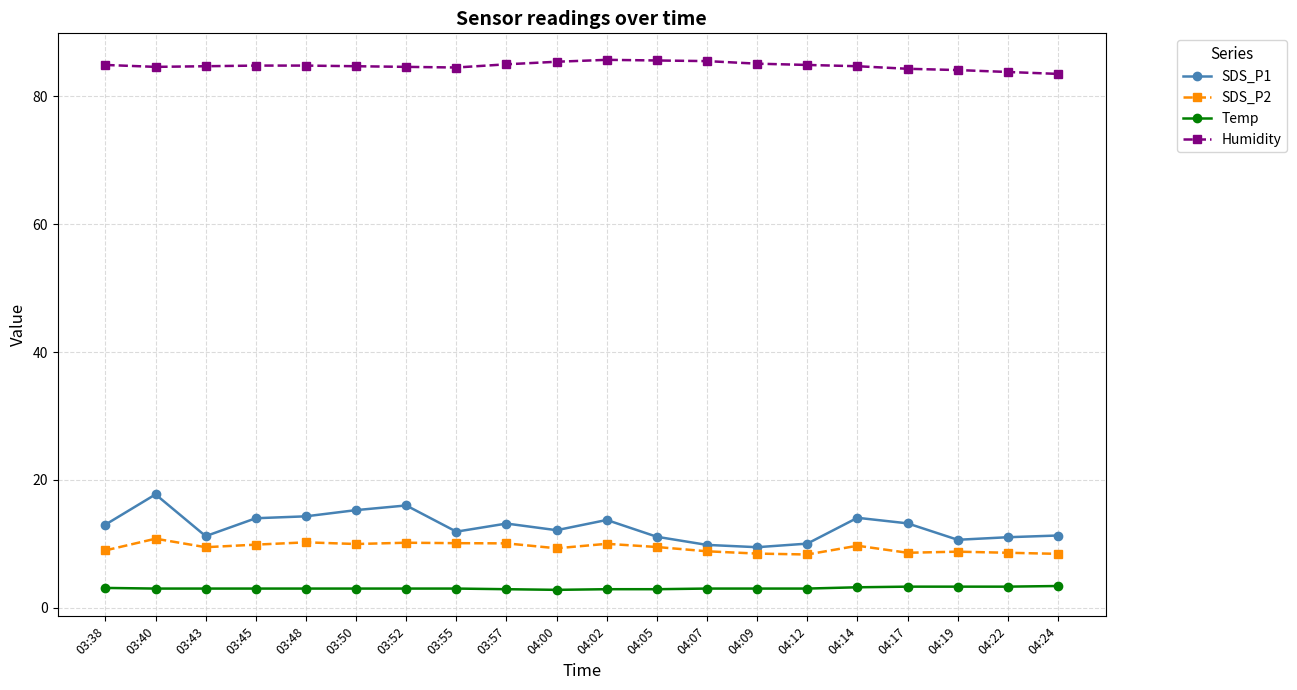

At 03:48, list the series in order from largest to smallest.

Humidity, SDS_P1, SDS_P2, Temp